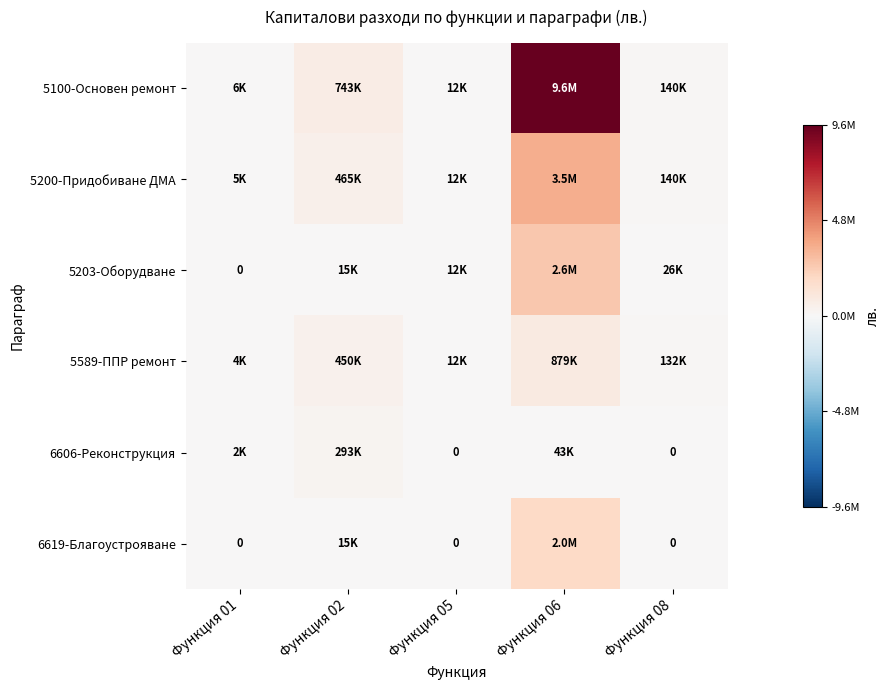

What value does the 5589-ППР ремонт series have at Функция 01?

3996